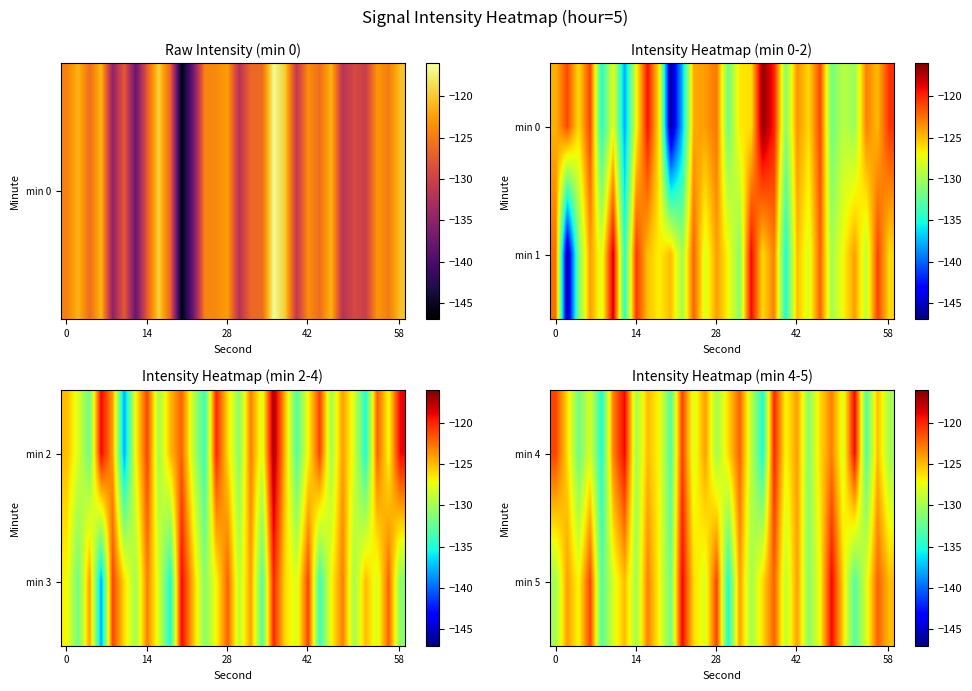

What is the difference between the maximum and minimum values in the min 5 series?

16